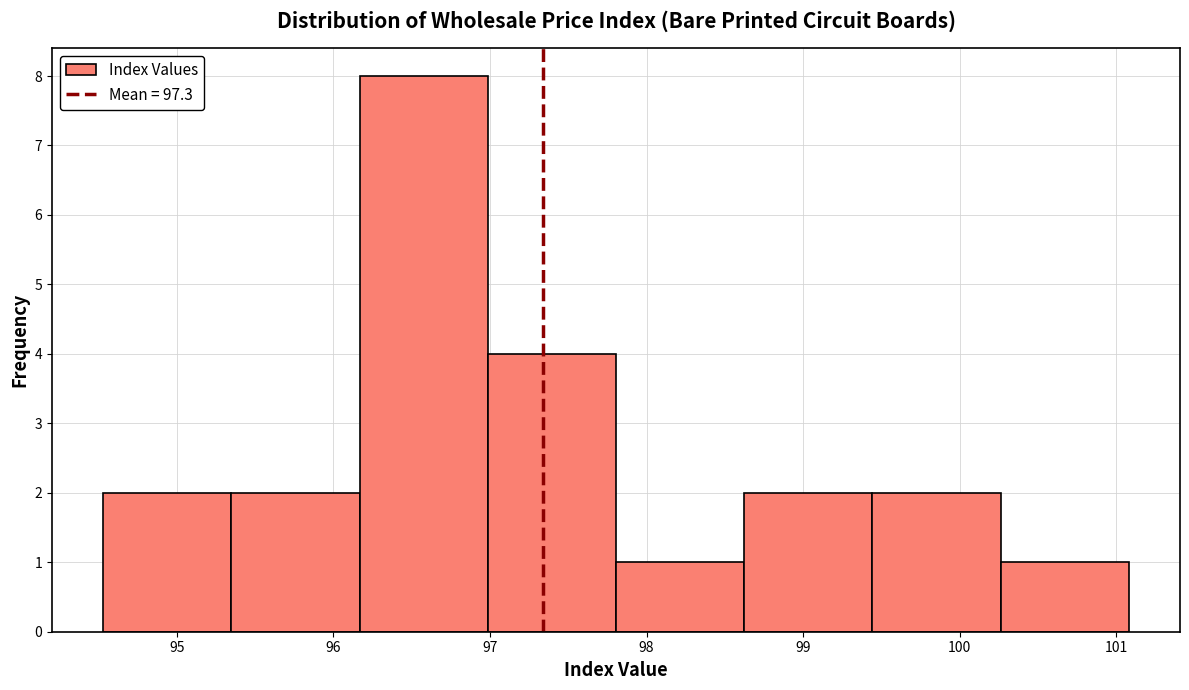

Reading left to right, transcribe this chart: for each bar, give the range it covers on the x-axis and its height. Neither the bar edges nor the heights are printed on the chart, so give them approximately, as read against the axes.

94.5 to 95.3: 2
95.3 to 96.2: 2
96.2 to 97.0: 8
97.0 to 97.8: 4
97.8 to 98.6: 1
98.6 to 99.4: 2
99.4 to 100.3: 2
100.3 to 101.1: 1